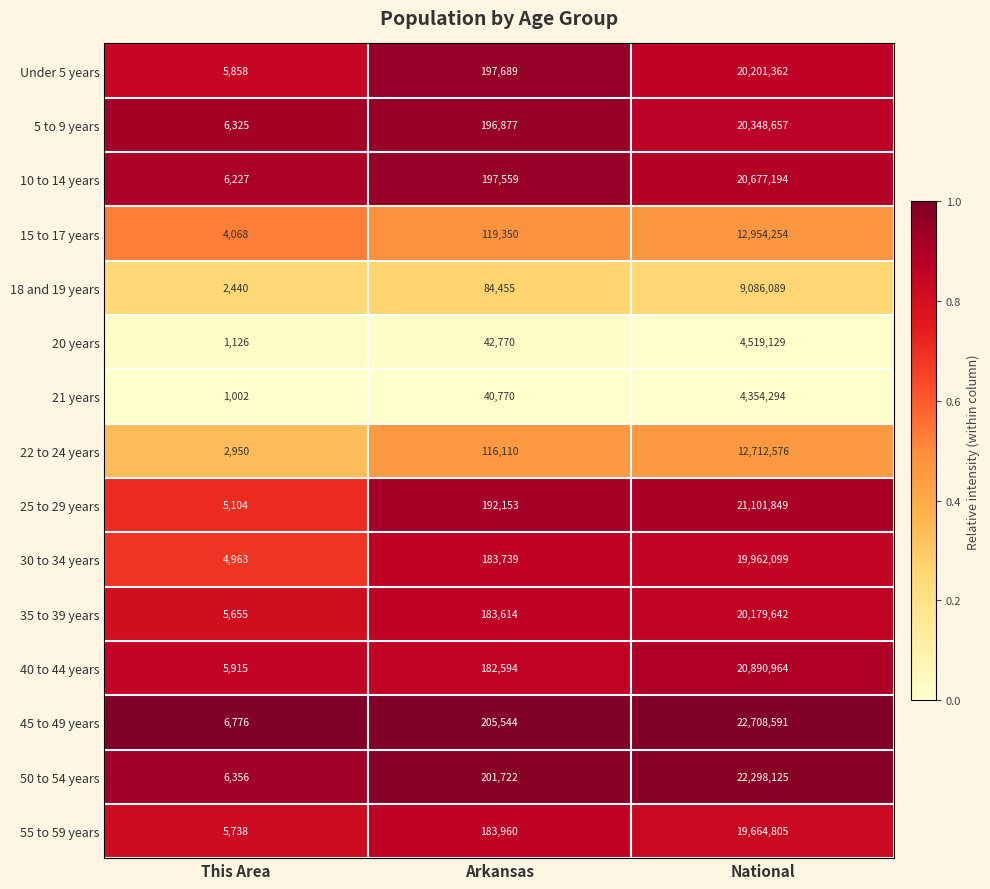

The value of 20 years at Arkansas is 21129. True or false?

False